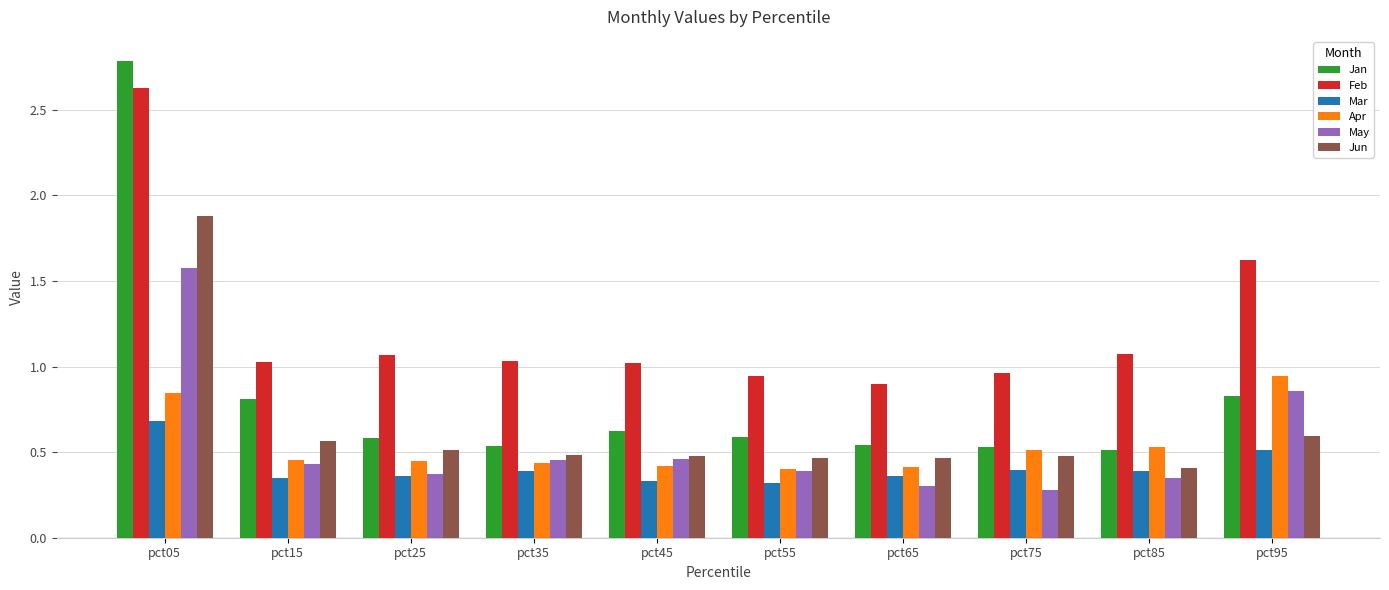

Which series has the widest spread of values?

Jan